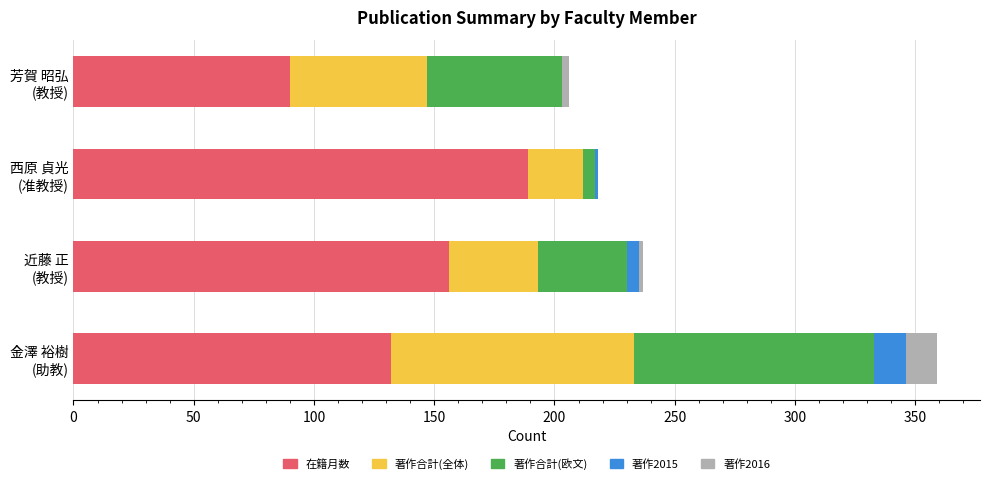

How many distinct data groups are displayed?

5